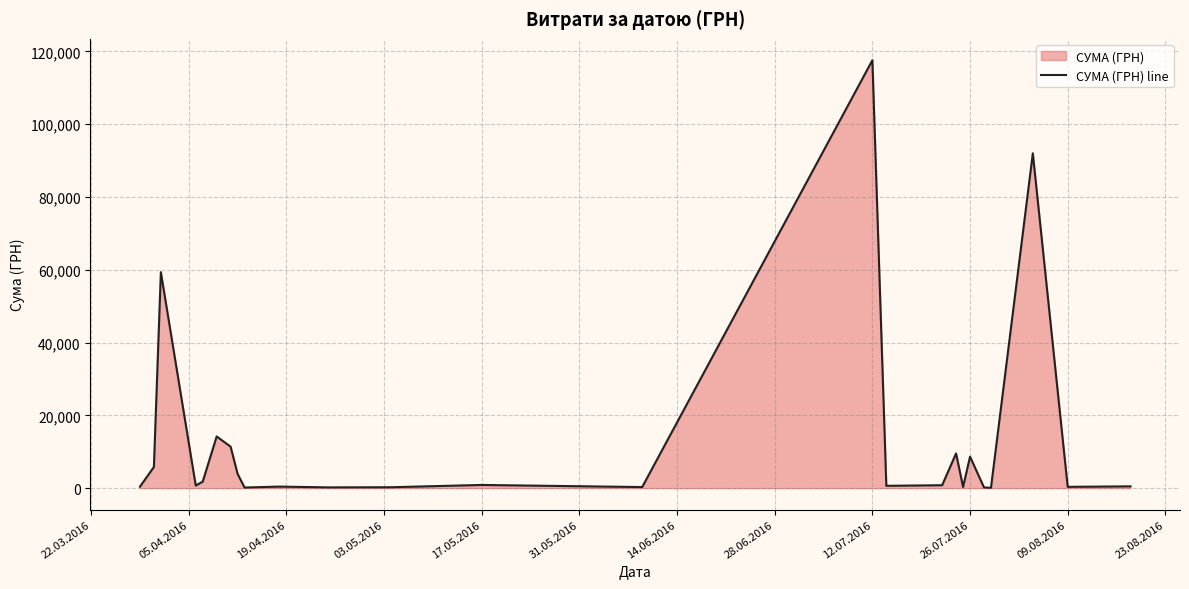

What is the difference between the maximum and minimum values?

117471.0